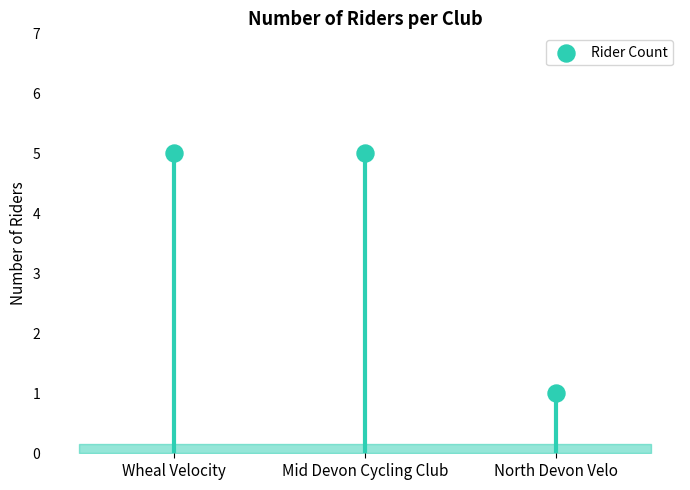

Approximately how many times larger is the value at Mid Devon Cycling Club compared to North Devon Velo?

5.0